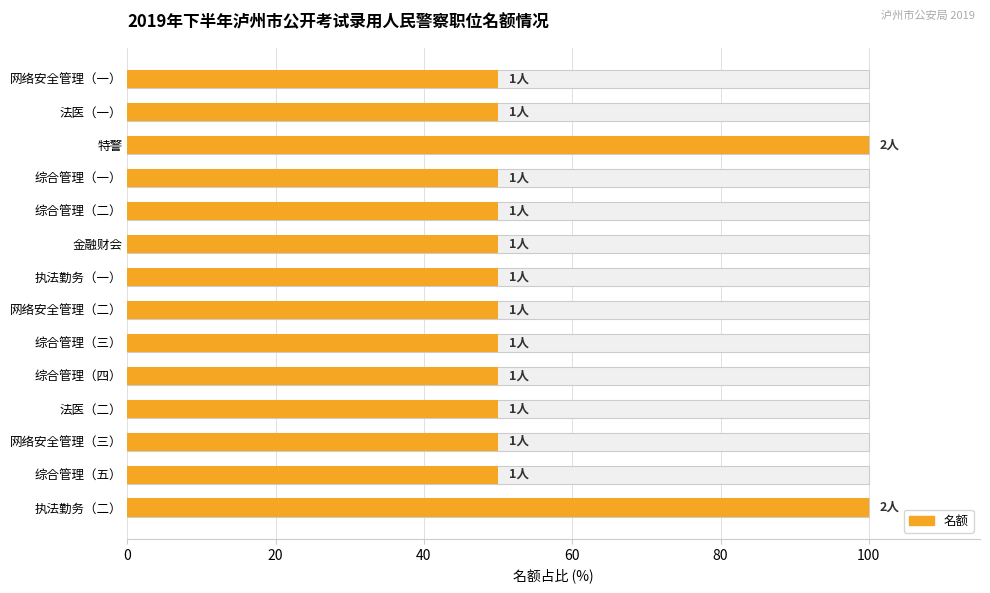

Reading right to left, list all the values displayed in this chart.

100	50	50	50	50	50	50	50	50	50	50	100	50	50